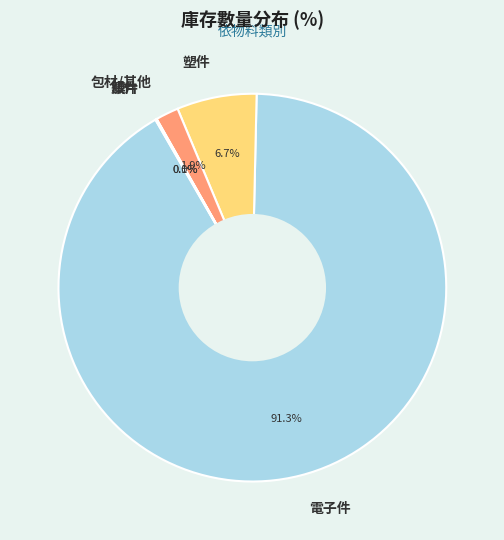

Does any single category account for the majority?

Yes